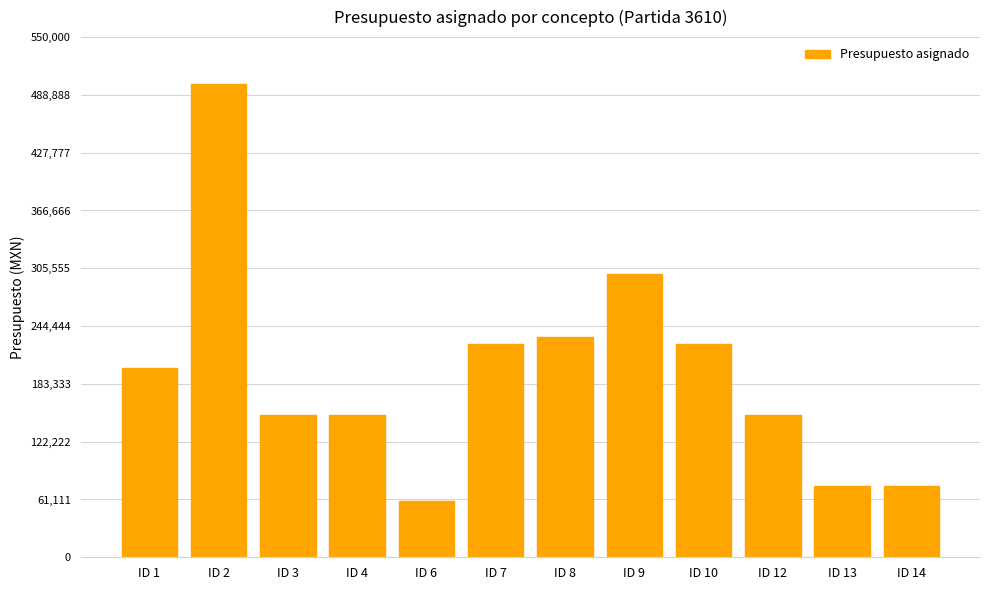

Which category has the highest value across all series?

ID 2